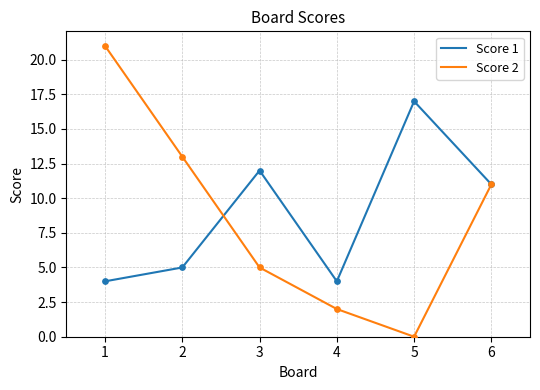

Which series has the widest spread of values?

Score 2